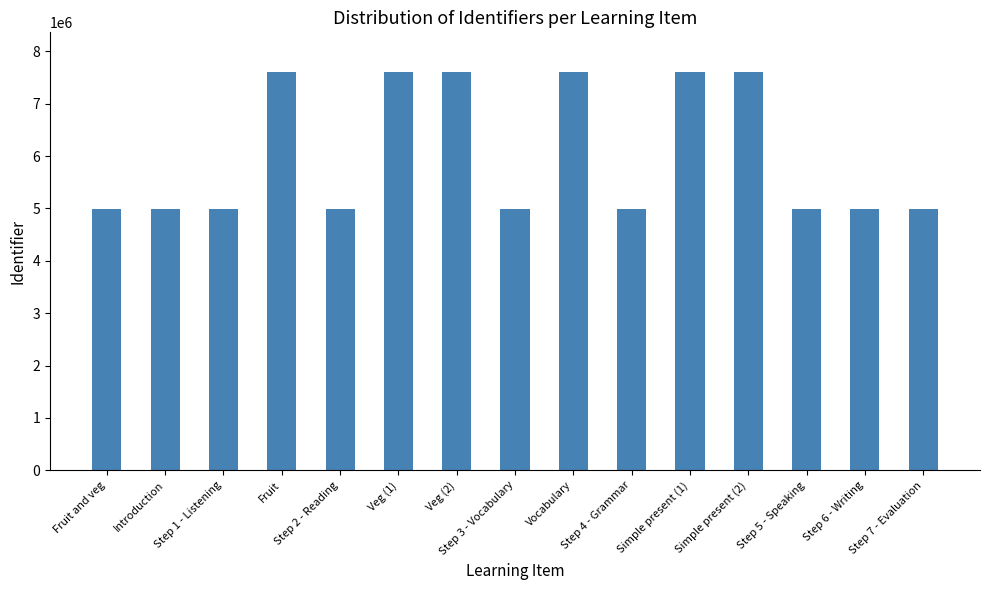

Which has a higher value, Fruit and veg or Simple present (2)?

Simple present (2)